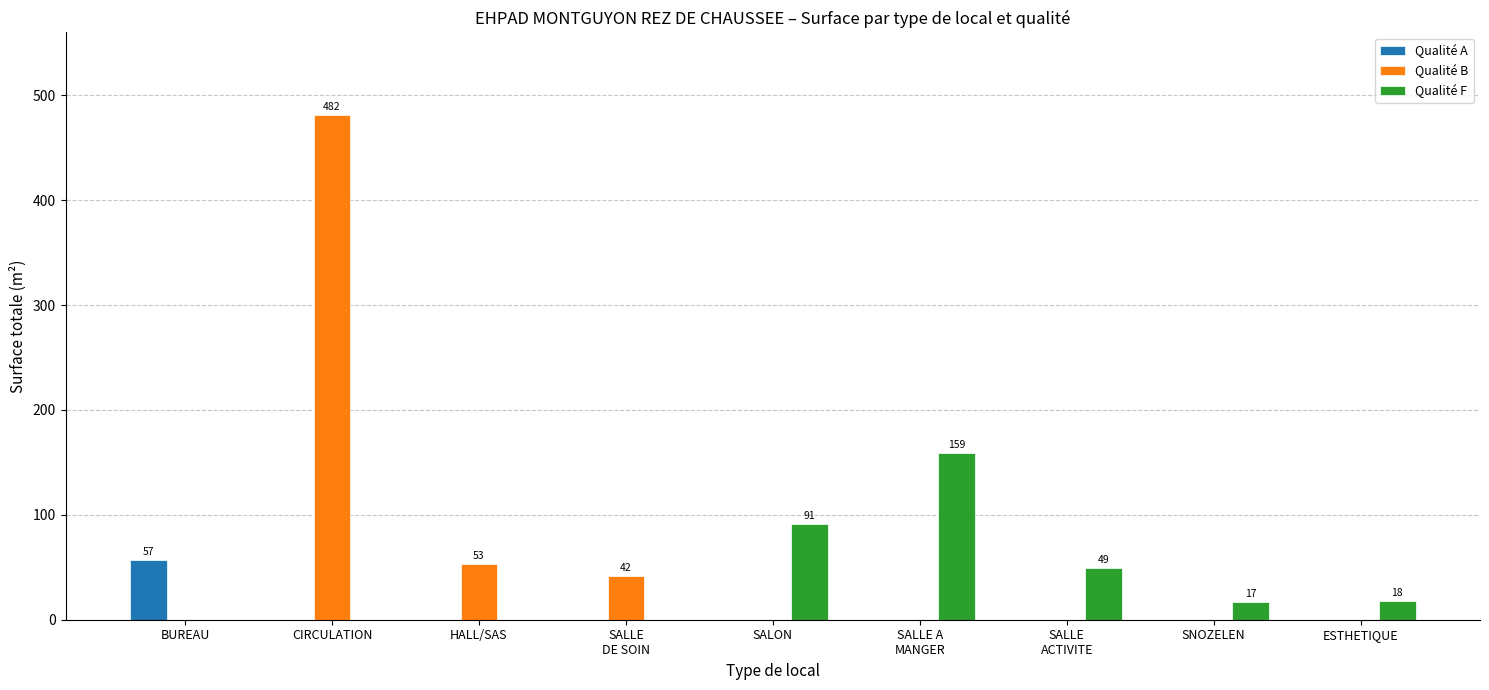

Count the number of categories in the chart.

9